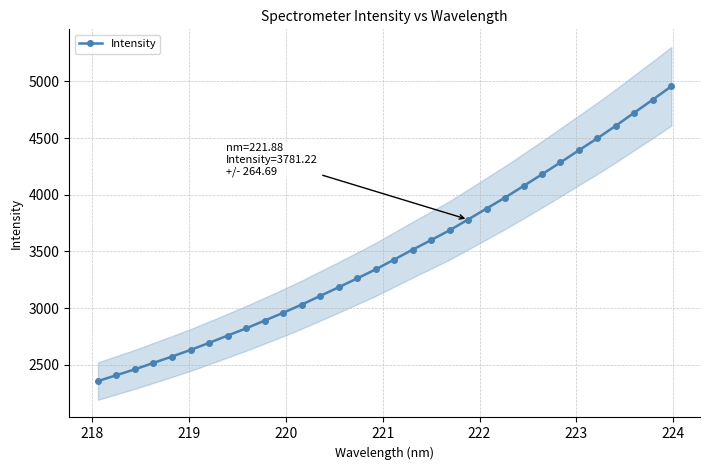

What is the value of the Intensity point at the 2nd from the left?

2408.0